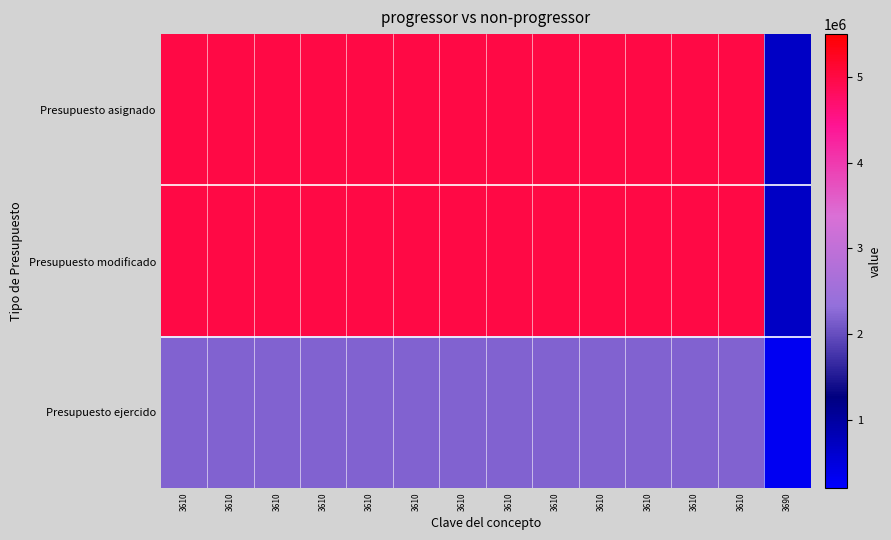

Which series has the largest total across all categories?

Presupuesto asignado